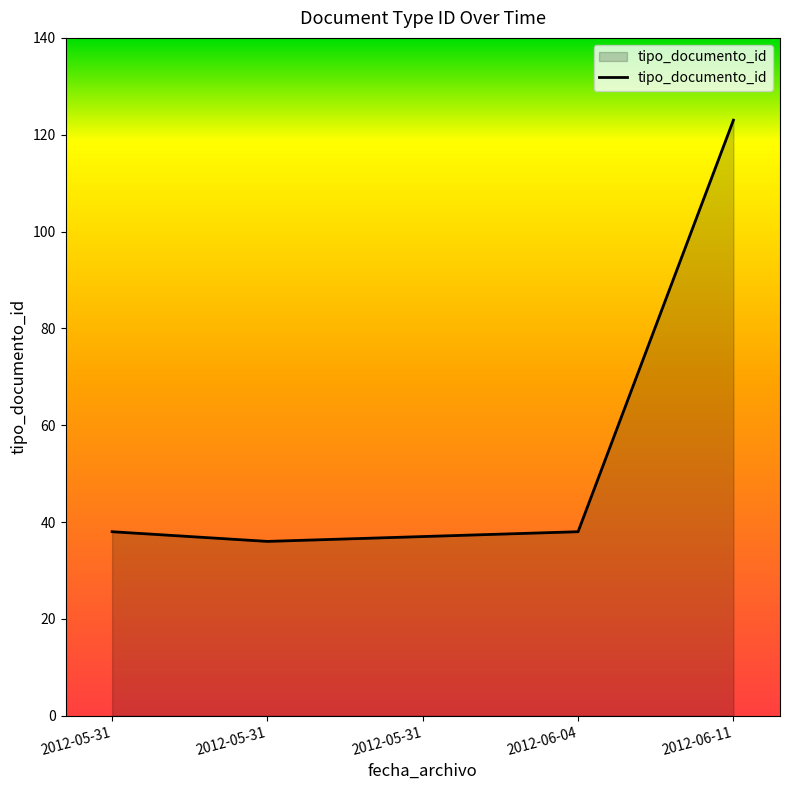

Rank the categories by value from lowest to highest.

2012-05-31, 2012-05-31, 2012-06-04, 2012-05-31, 2012-06-11